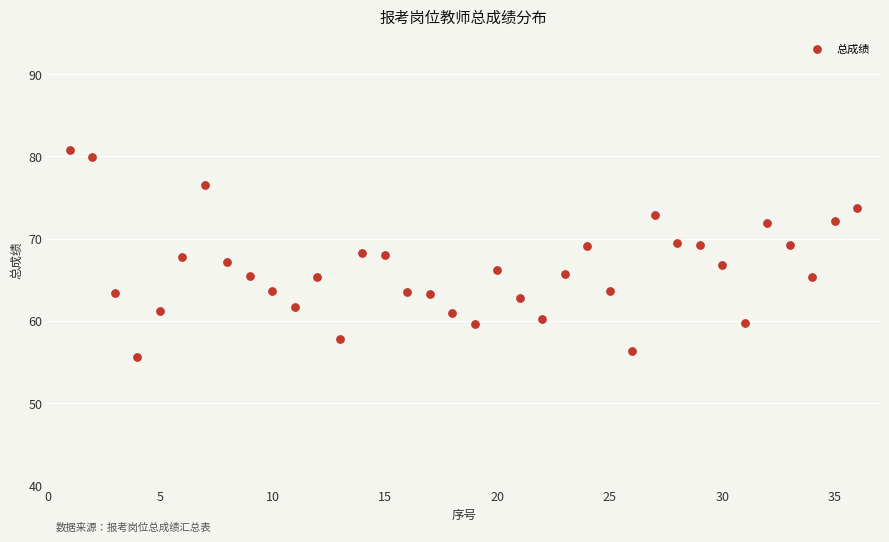

What is the range of X values (max minus min)?

35.0